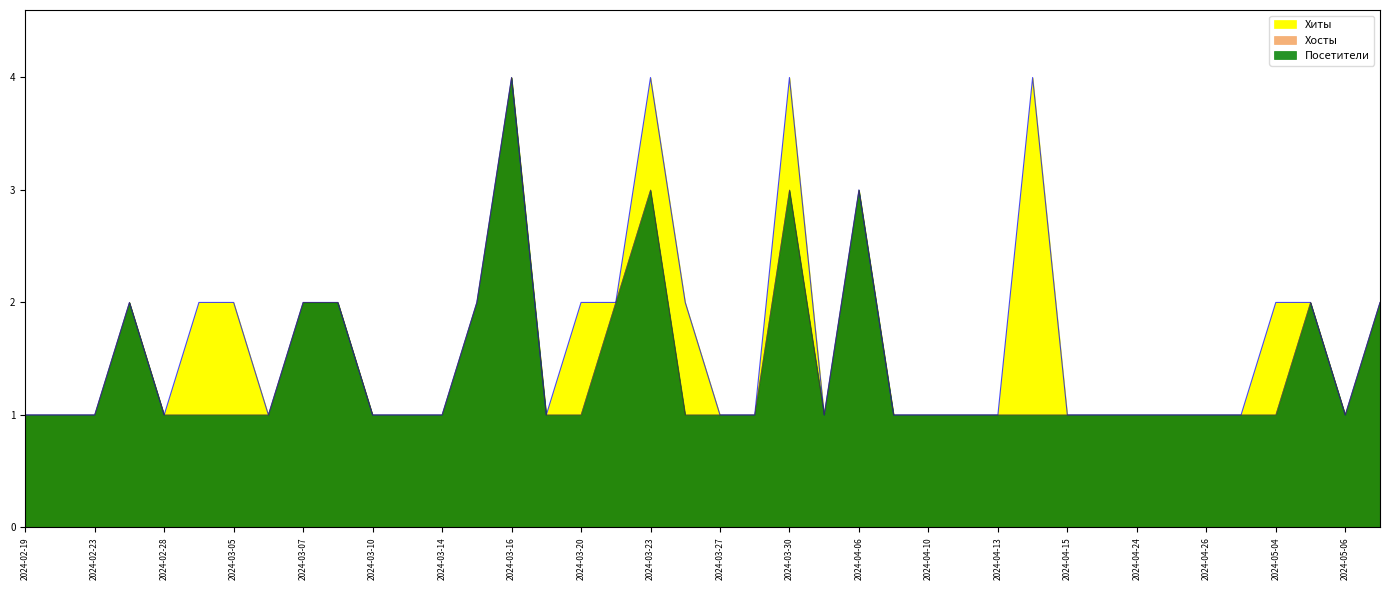

Which series has the widest spread of values?

Хиты